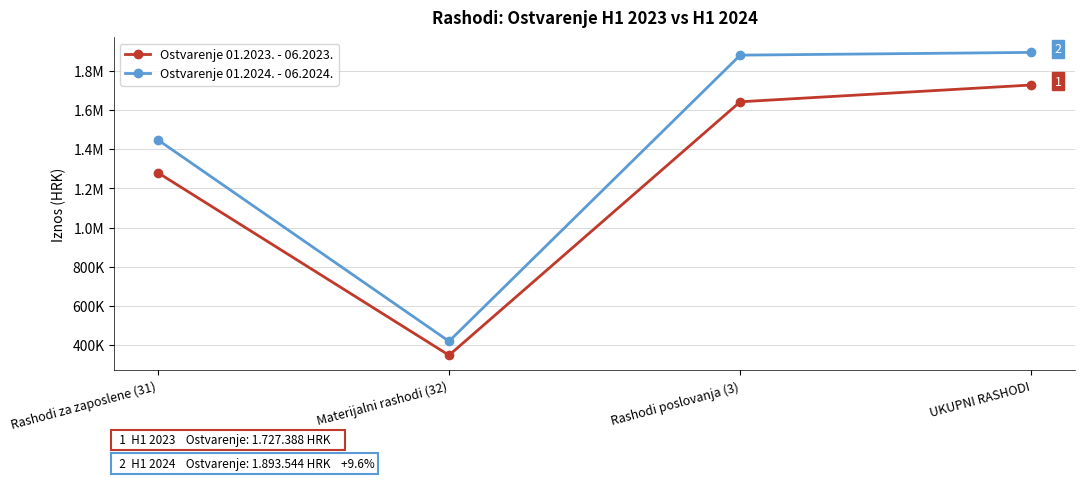

Is this an area chart (filled region under the line)?

No